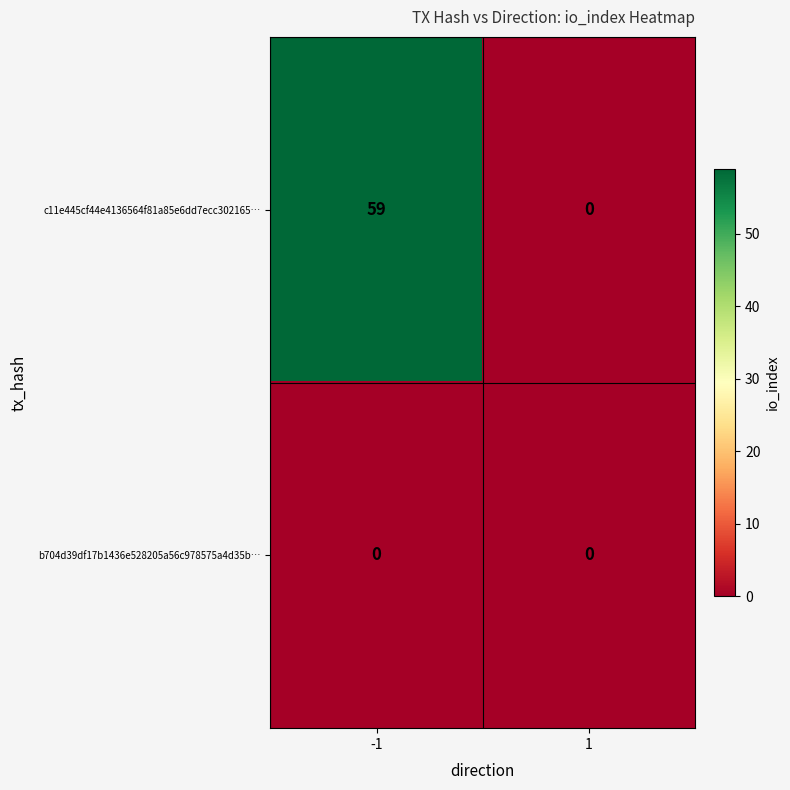

At which category is the sum across all series the highest?

-1